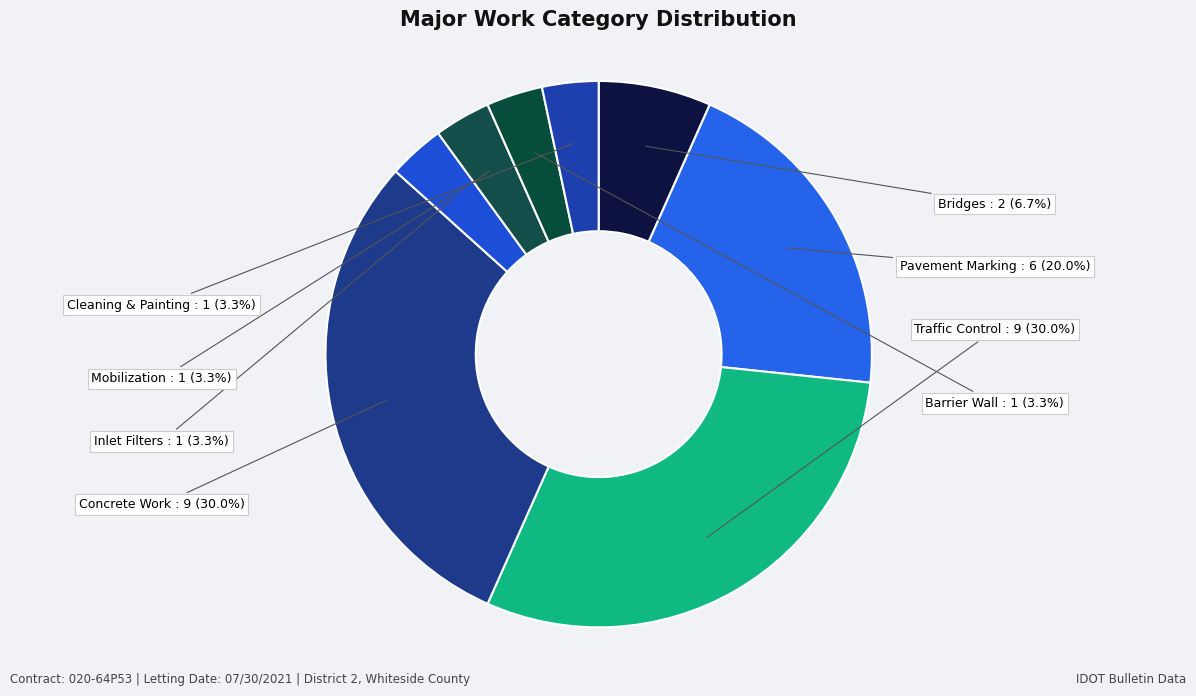

Combined, do Inlet Filters and Concrete Work account for over 50%?

No